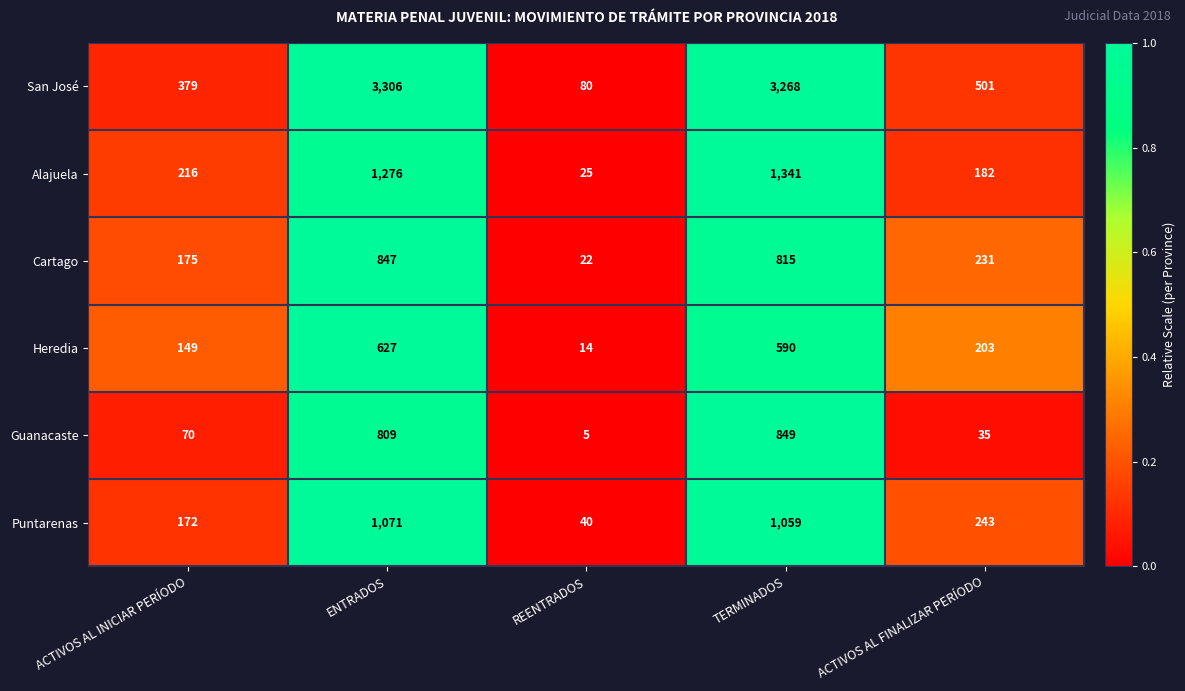

What is the difference between the second highest and second lowest values in the San José series?

2889